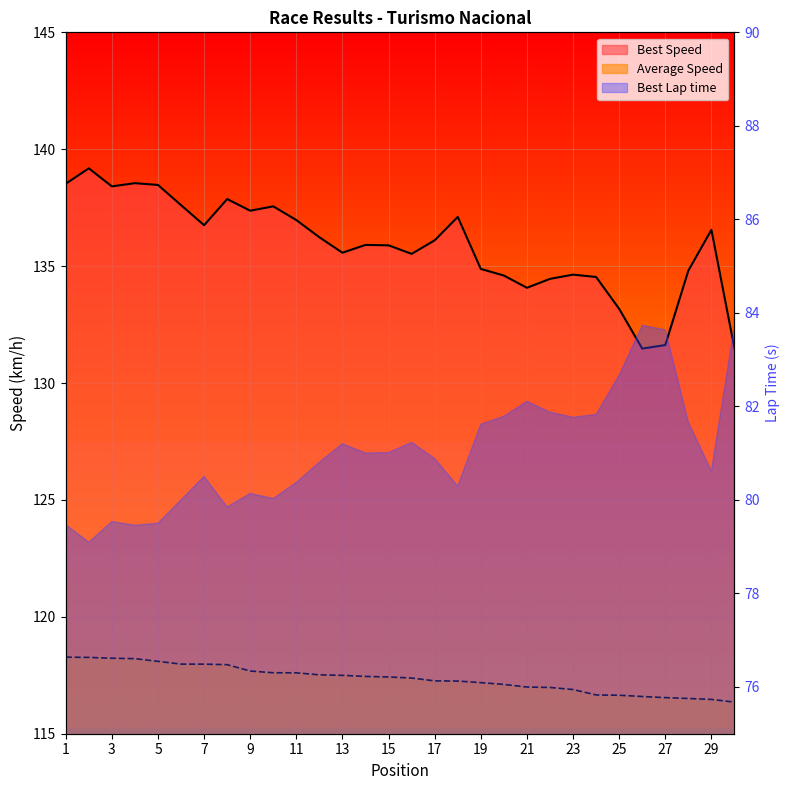

What is the approximate value of Total Time at 18?

117.3